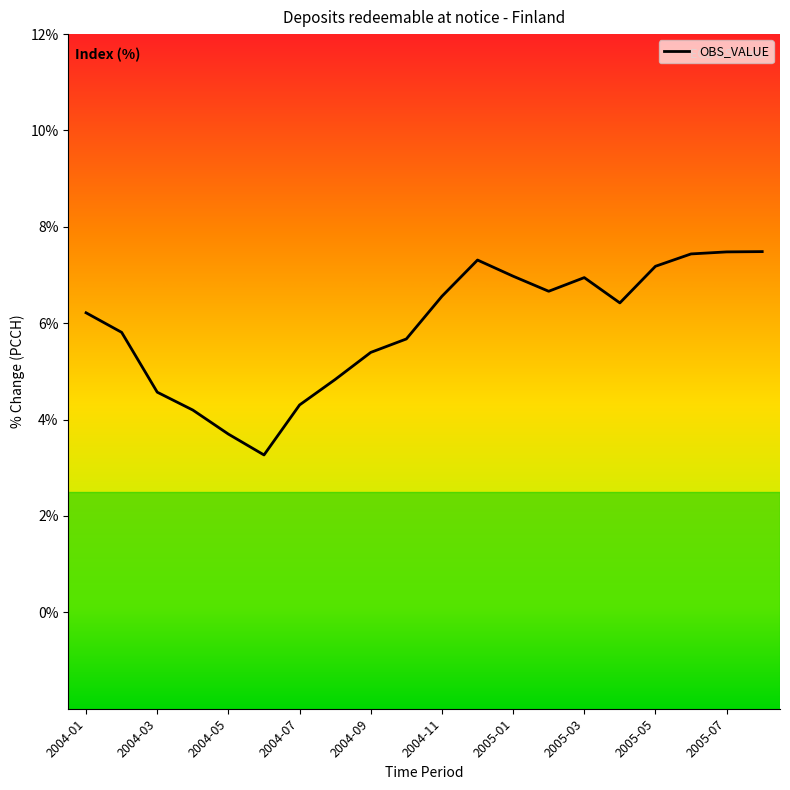

What is the maximum value shown in the chart?

7.5